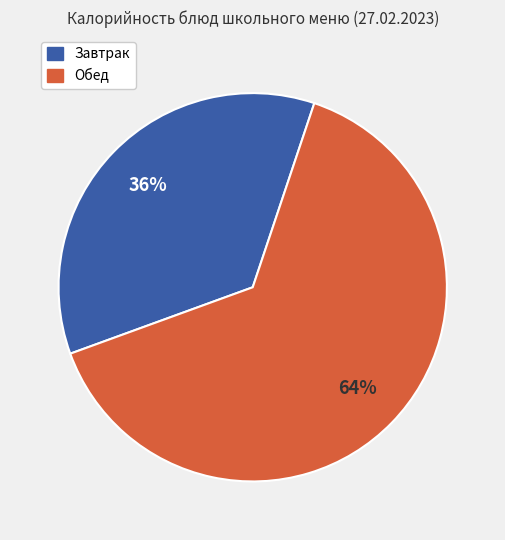

To the nearest percent, what is the average slice percentage?

50%